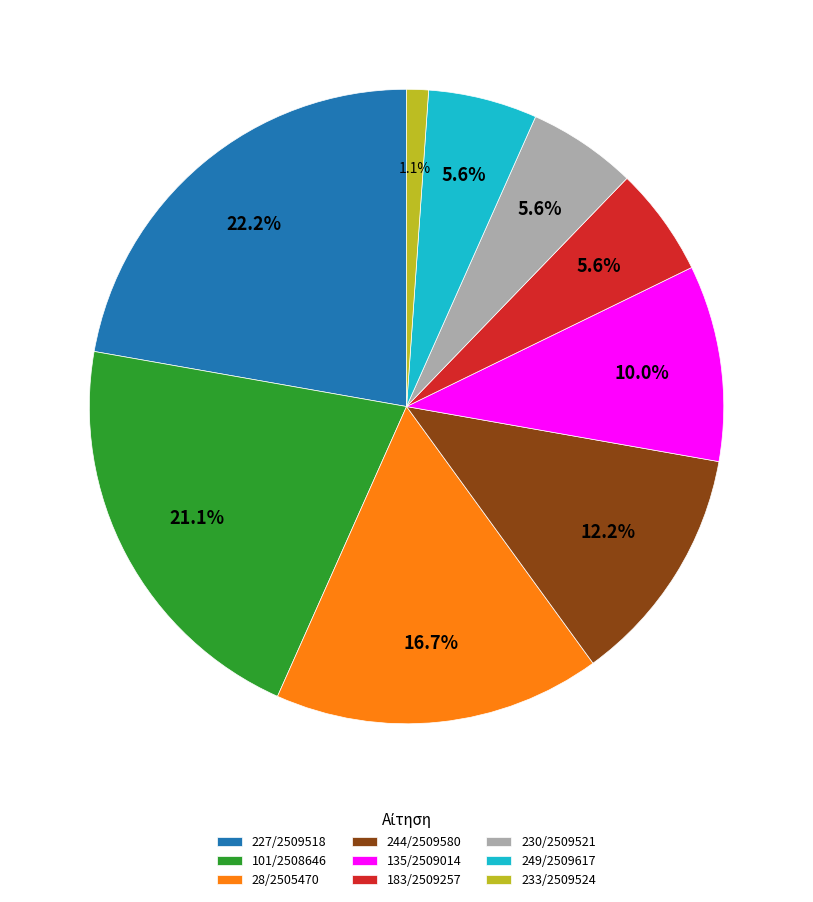

How many segments does this pie chart have?

9